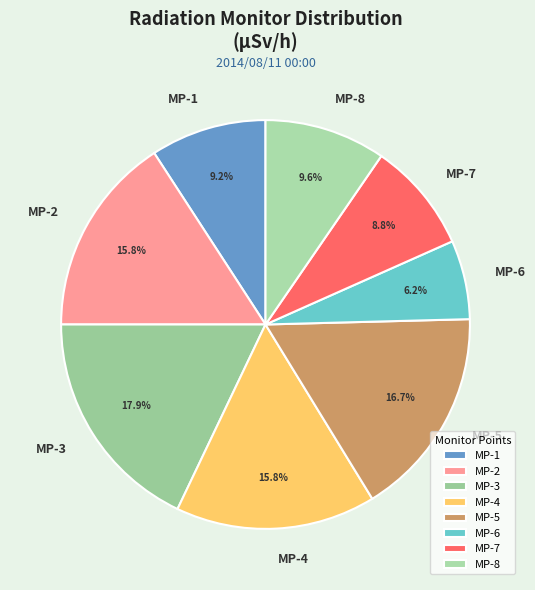

To the nearest percent, what is the difference between the MP-6 and MP-3 slice percentages?

12%